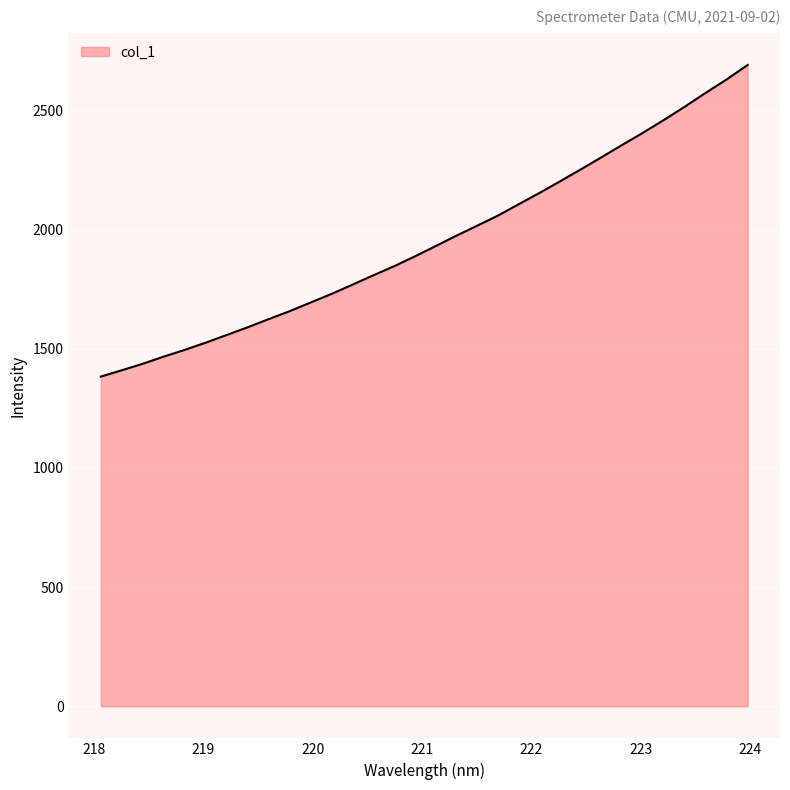

Reading left to right, what are all the values shown in this chart?

1383.1	1409.6	1436.7	1466.6	1494.7	1524.8	1556.9	1589.0	1623.1	1656.1	1692.2	1728.3	1766.8	1806.2	1844.4	1885.7	1929.0	1973.0	2015.1	2057.5	2105.4	2153.0	2202.3	2252.7	2304.0	2356.2	2407.3	2460.9	2516.5	2574.4	2630.3	2690.8